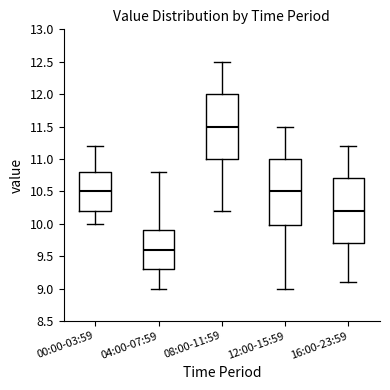

Reading left to right, read every box against the y-axis: the position of its median line, the range the box covers, and the ends of its whiskers. The values are not printed on the chart, so give them approximately, as read against the axis.

00:00-03:59: median 10.5, box 10.2 to 10.8, whiskers 10.0 to 11.2
04:00-07:59: median 9.6, box 9.3 to 9.9, whiskers 9.0 to 10.8
08:00-11:59: median 11.5, box 11.0 to 12.0, whiskers 10.2 to 12.5
12:00-15:59: median 10.5, box 10.0 to 11.0, whiskers 9.0 to 11.5
16:00-23:59: median 10.2, box 9.7 to 10.7, whiskers 9.1 to 11.2